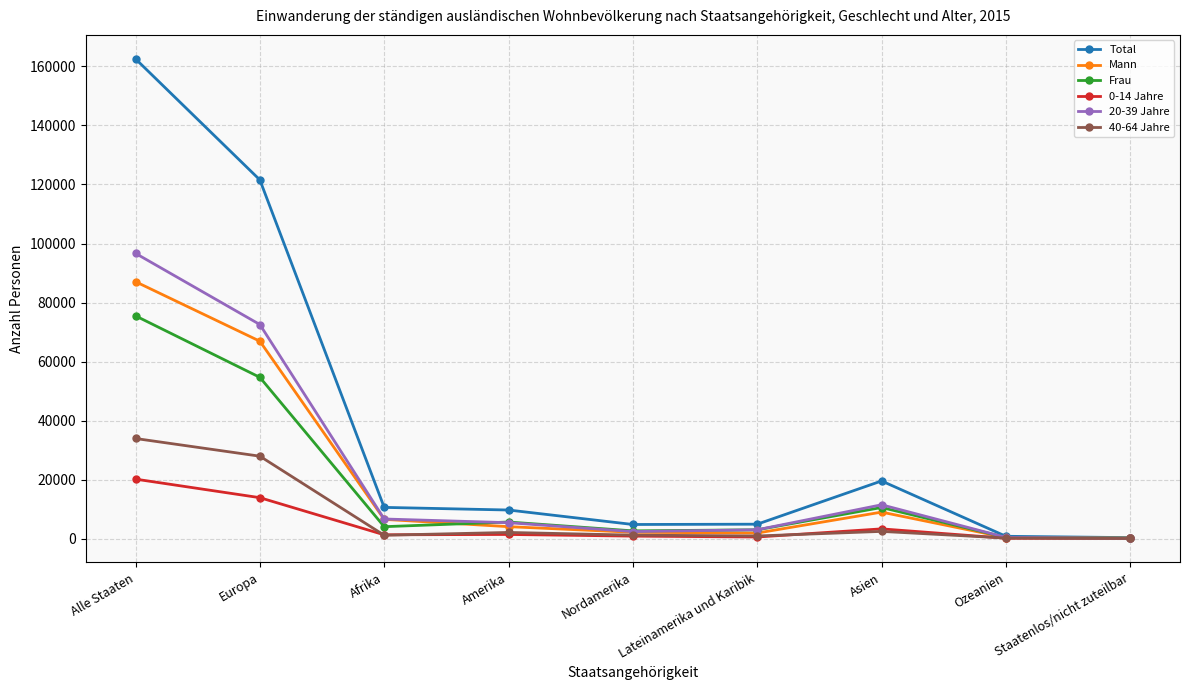

Which series has the widest spread of values?

Total